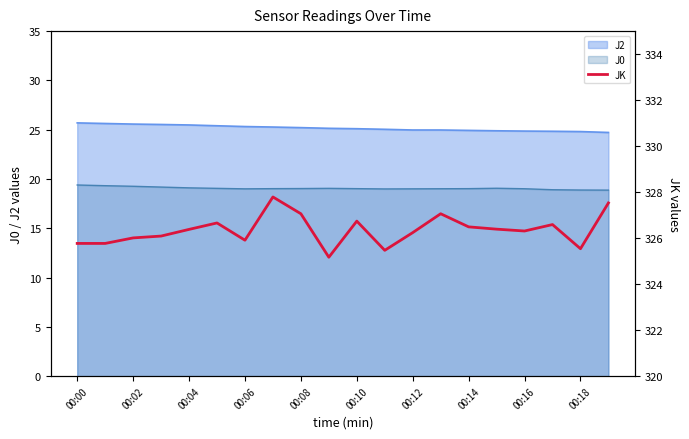

What is the lowest value of the J2 series?

24.7